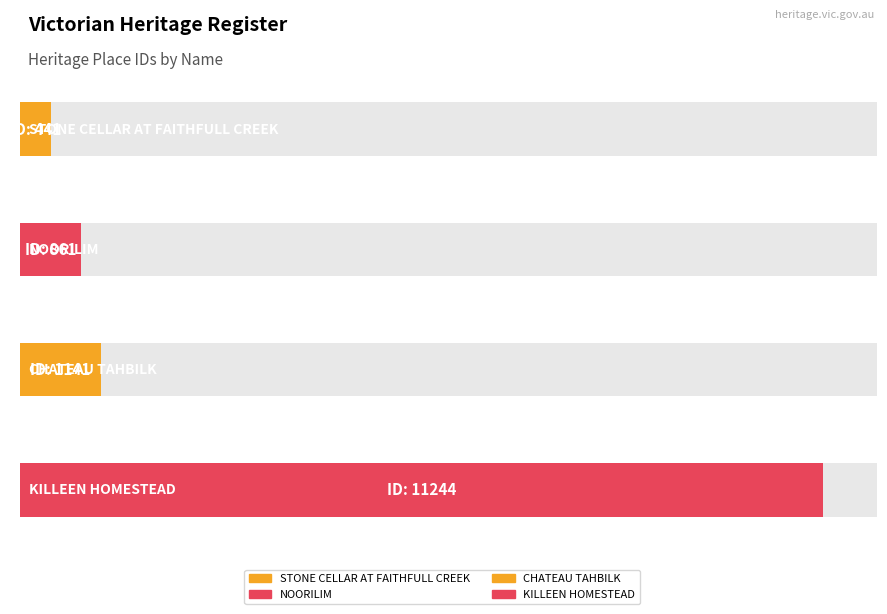

Reading left to right, list all the values displayed in this chart.

STONE CELLAR AT FAITHFULL CREEK=441	NOORILIM=861	CHATEAU TAHBILK=1141	KILLEEN HOMESTEAD=11244